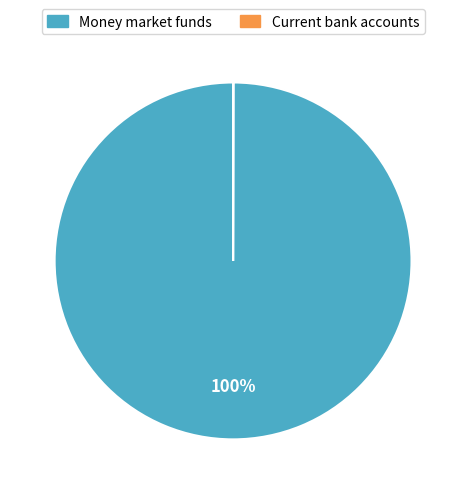

True or false: Money market funds accounts for 100% of the total.

True